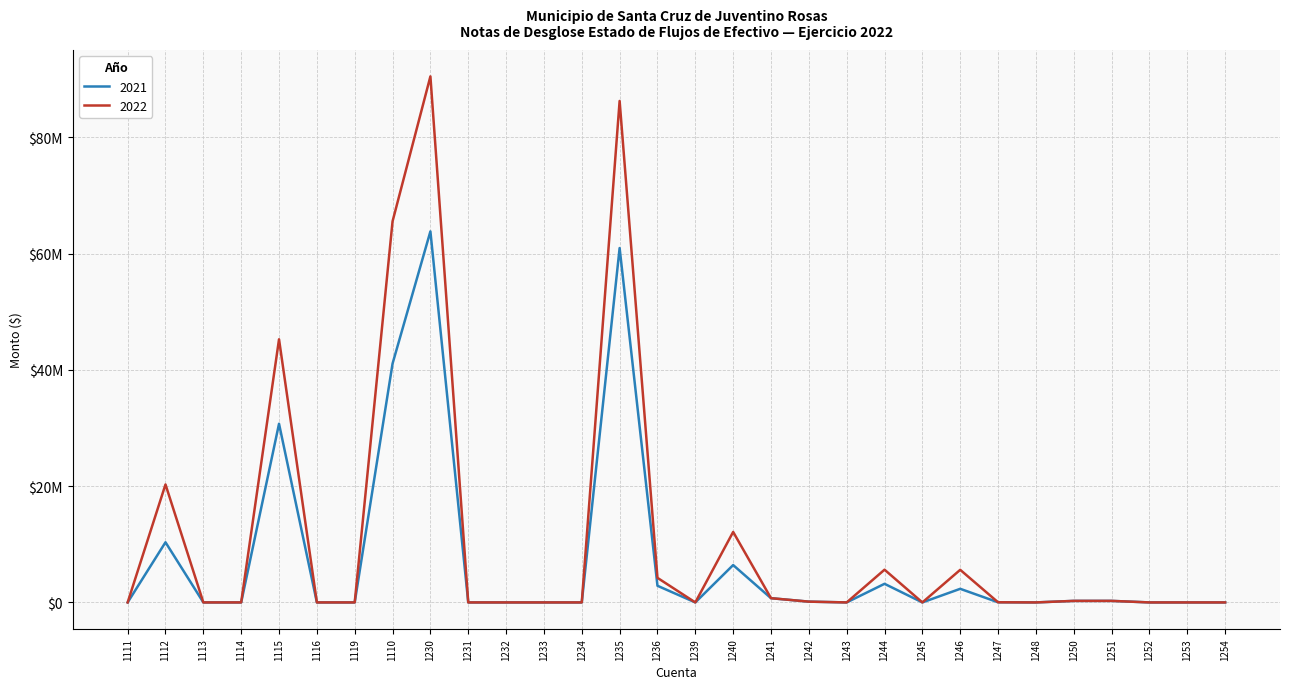

List the series in order of their peak value, highest first.

2022, 2021